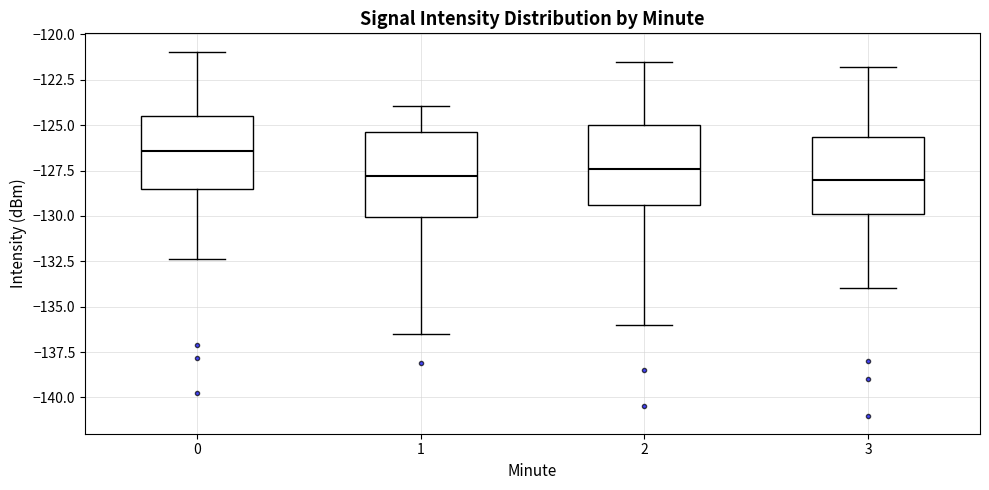

Where does the median line of the box at x = 0 sit on the y-axis? The values are not printed on the chart, so give them approximately, as read against the axis.

-126.5